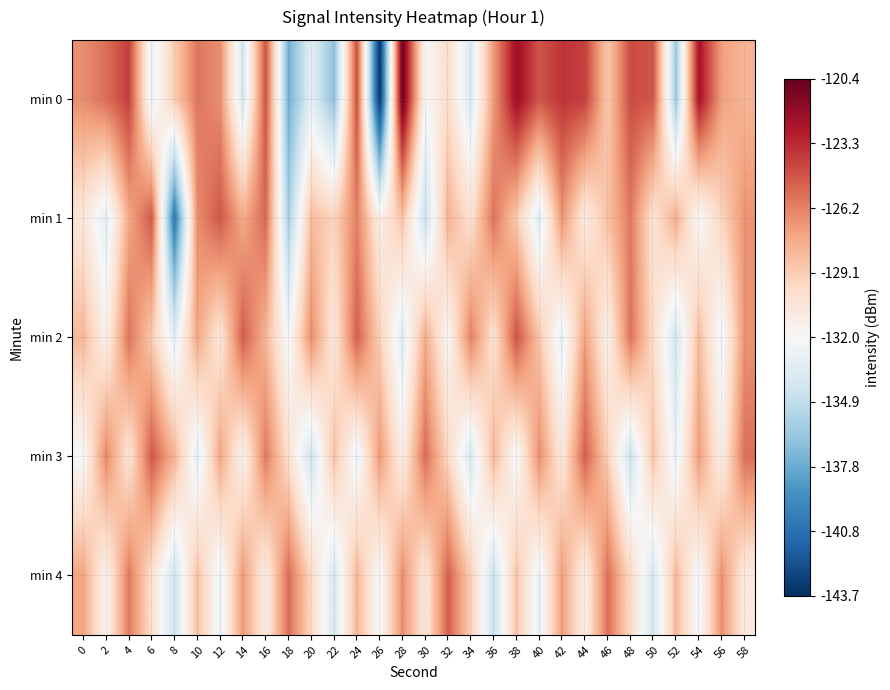

Reading left to right, list all the values displayed in this chart.

min 0: 0=-126.6	2=-125.5	4=-123.9	6=-132.9	8=-129.1	10=-125.8	12=-126.6	14=-134.0	16=-124.6	18=-137.7	20=-133.2	22=-136.7	24=-124.4	26=-143.7	28=-120.4	30=-132.1	32=-129.9	34=-133.7	36=-127.1	38=-122.0	40=-124.7	42=-123.6	44=-124.0	46=-129.0	48=-124.4	50=-124.7	52=-136.2	54=-122.3	56=-127.3	58=-128.1
min 1: 0=-130.6	2=-133.2	4=-127.6	6=-124.8	8=-140.5	10=-126.6	12=-124.7	14=-127.7	16=-125.3	18=-135.9	20=-128.3	22=-129.5	24=-126.1	26=-131.2	28=-128.7	30=-134.6	32=-127.9	34=-130.2	36=-125.7	38=-129.0	40=-133.5	42=-126.8	44=-131.0	46=-128.6	48=-125.9	50=-130.3	52=-127.8	54=-132.1	56=-129.5	58=-126.8
min 2: 0=-128.2	2=-131.5	4=-125.7	6=-129.0	8=-133.2	10=-127.5	12=-130.7	14=-124.9	16=-128.1	18=-132.3	20=-126.6	22=-130.8	24=-125.0	26=-129.2	28=-133.5	30=-127.7	32=-131.9	34=-126.1	36=-130.3	38=-124.6	40=-128.8	42=-133.0	44=-127.2	46=-131.5	48=-125.7	50=-129.9	52=-134.1	54=-128.3	56=-132.6	58=-126.8
min 3: 0=-132.1	2=-126.3	4=-130.6	6=-124.8	8=-128.0	10=-133.2	12=-127.5	14=-131.7	16=-125.9	18=-130.1	20=-134.3	22=-128.6	24=-132.8	26=-127.0	28=-131.2	30=-125.5	32=-129.7	34=-133.9	36=-128.1	38=-132.3	40=-126.6	42=-130.8	44=-125.0	46=-129.2	48=-134.5	50=-128.7	52=-132.9	54=-127.1	56=-131.3	58=-125.6
min 4: 0=-127.5	2=-131.7	4=-125.9	6=-130.1	8=-134.3	10=-128.6	12=-132.8	14=-127.0	16=-131.2	18=-125.5	20=-129.7	22=-133.9	24=-128.1	26=-132.3	28=-126.6	30=-130.8	32=-125.0	34=-129.2	36=-134.5	38=-128.7	40=-132.9	42=-127.1	44=-131.3	46=-125.6	48=-129.8	50=-134.0	52=-128.2	54=-132.5	56=-126.7	58=-130.9